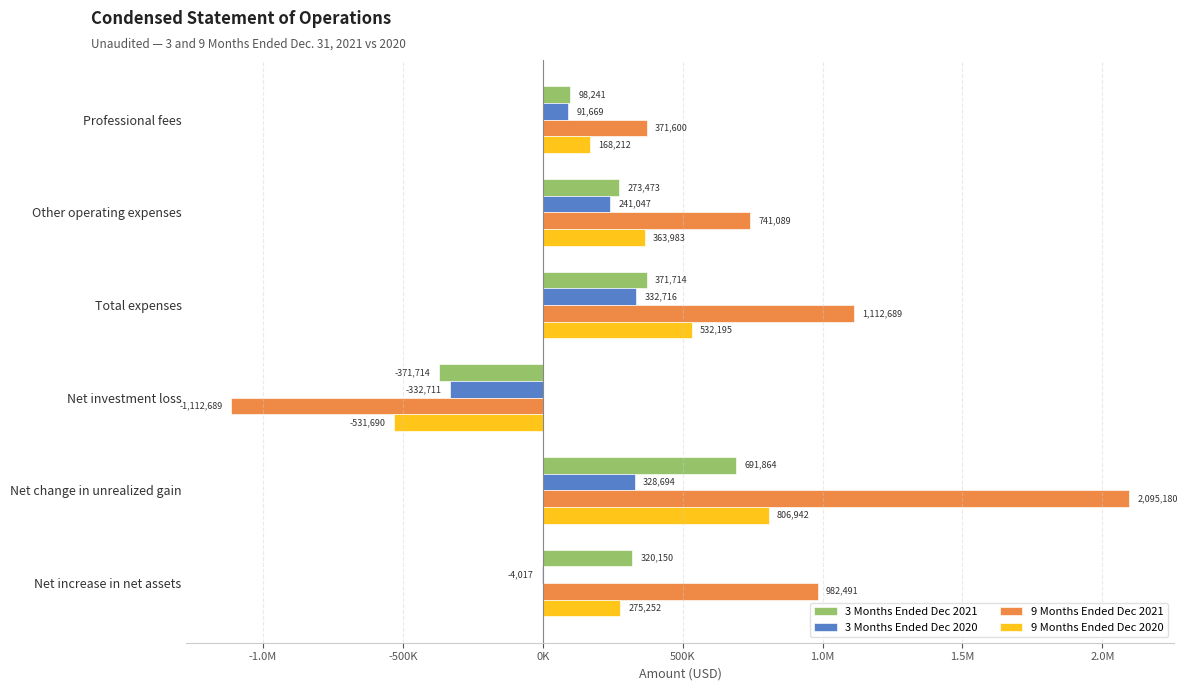

Reading left to right, transcribe all the data shown in this chart.

3 Months Ended Dec 2021: 98241	273473	371714	-371714	691864	320150
3 Months Ended Dec 2020: 91669	241047	332716	-332711	328694	-4017
9 Months Ended Dec 2021: 371600	741089	1112689	-1112689	2095180	982491
9 Months Ended Dec 2020: 168212	363983	532195	-531690	806942	275252